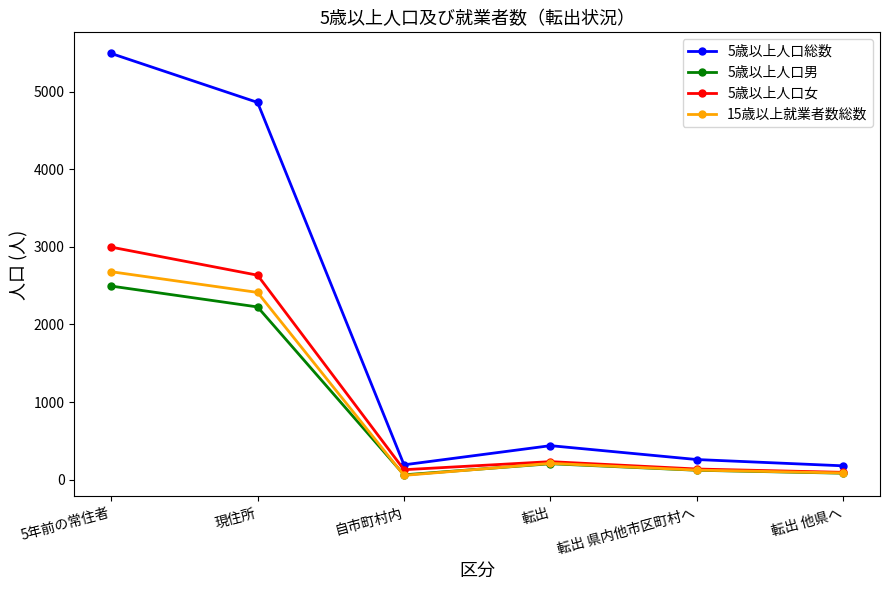

What value does the 5歳以上人口女 series have at 転出?

233